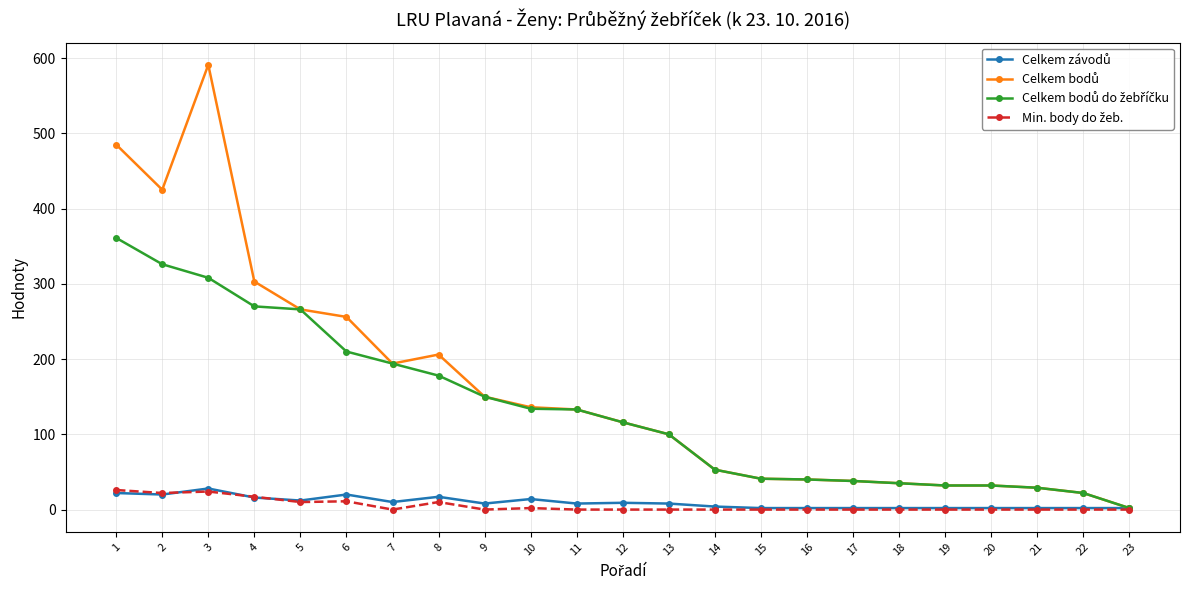

Reading right to left, transcribe all the data shown in this chart.

Celkem závodů: 2	2	2	2	2	2	2	2	2	4	8	9	8	14	8	17	10	20	12	16	28	20	22
Celkem bodů: 2	22	29	32	32	35	38	40	41	53	100	116	133	136	150	206	194	256	266	303	591	425	485
Celkem bodů do žebříčku: 2	22	29	32	32	35	38	40	41	53	100	116	133	134	150	178	194	210	266	270	308	326	361
Min. body do žeb.: 0	0	0	0	0	0	0	0	0	0	0	0	0	2	0	10	0	11	10	17	24	22	26